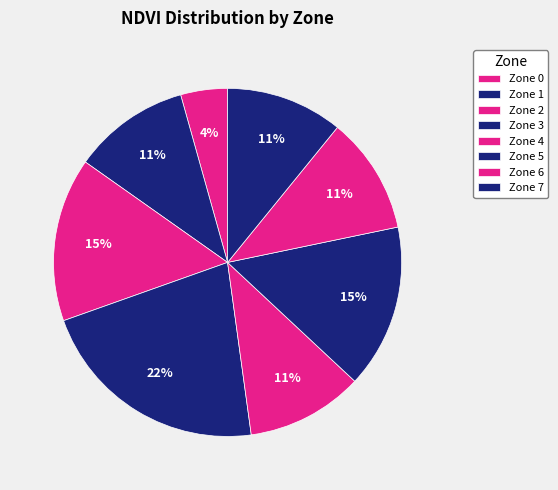

How many segments does this pie chart have?

8